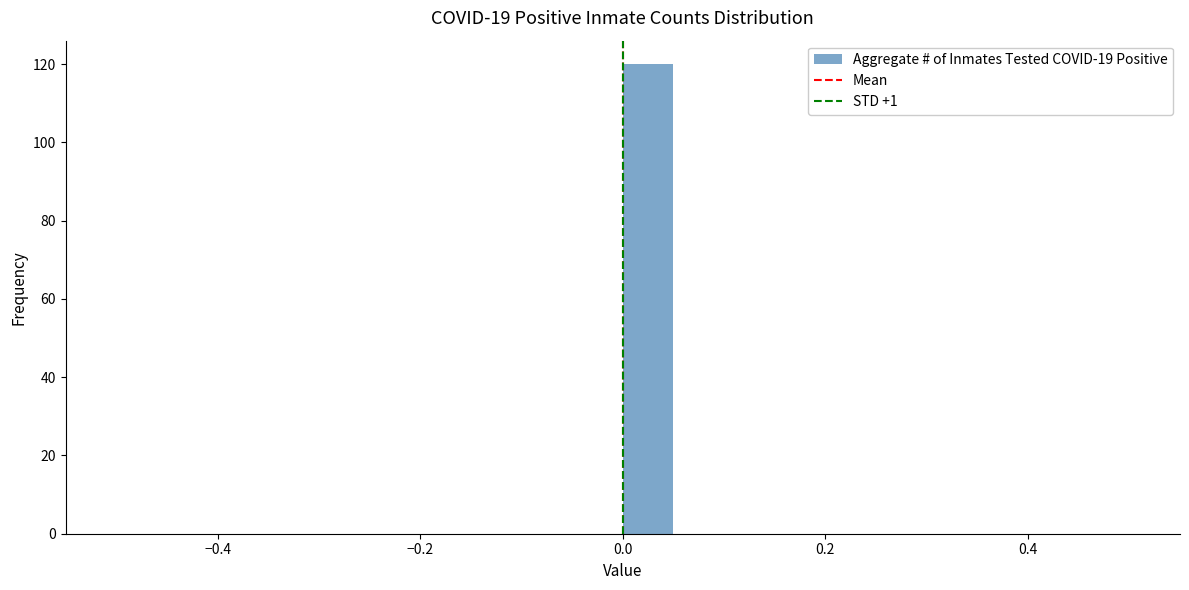

Around what value on the x-axis is the tallest bar? Give the approximate position of its centre, as read against the axis.

0.02